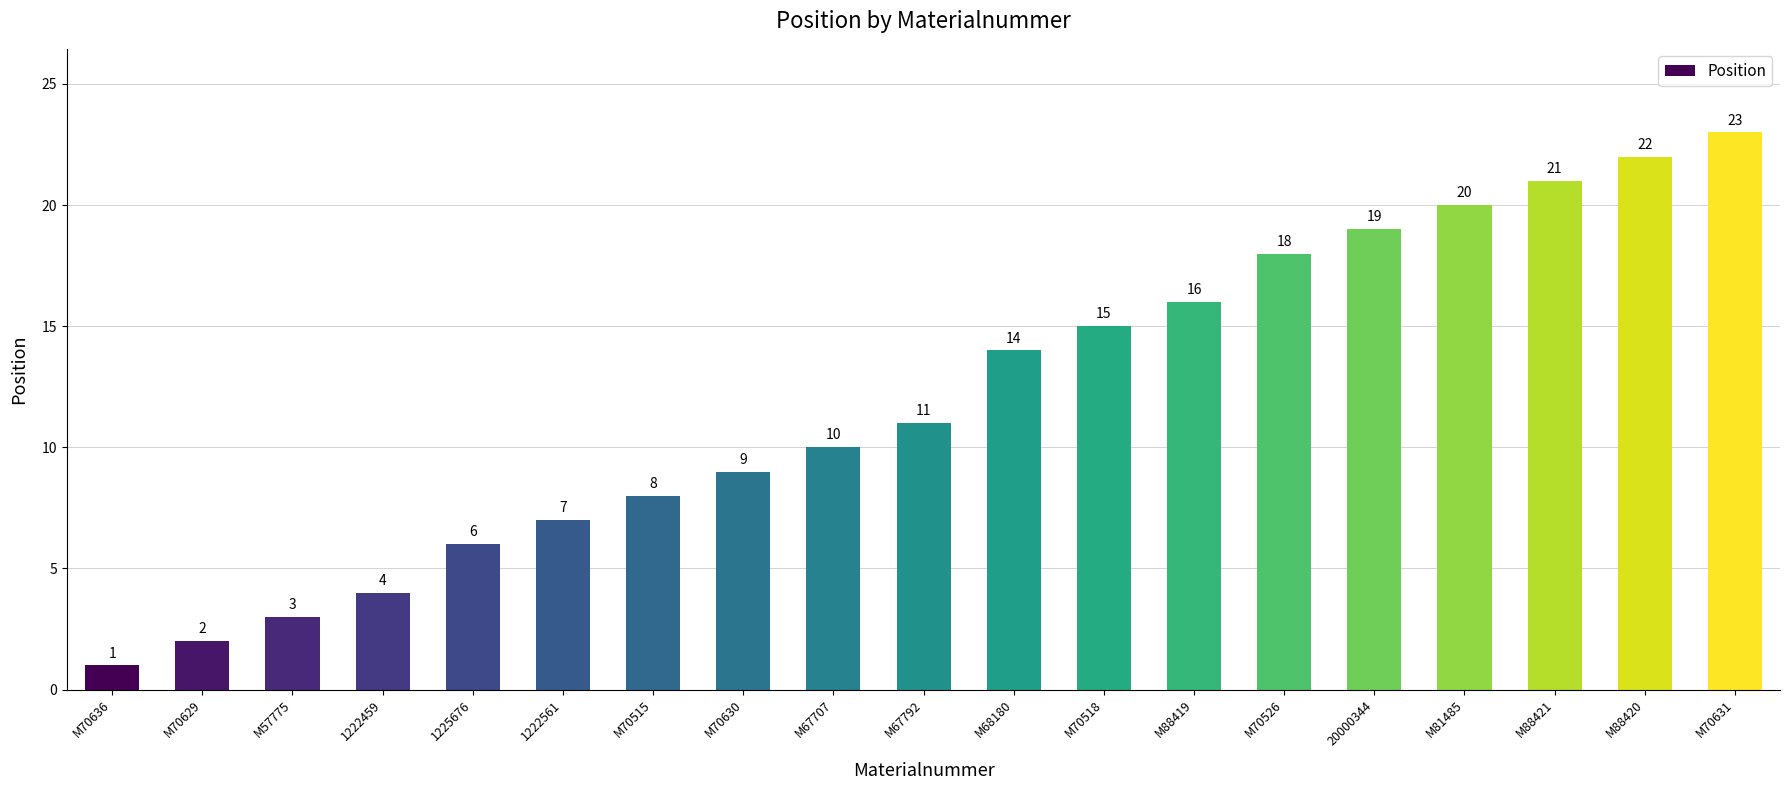

What is the label of the 8th bar from the right?

M70518